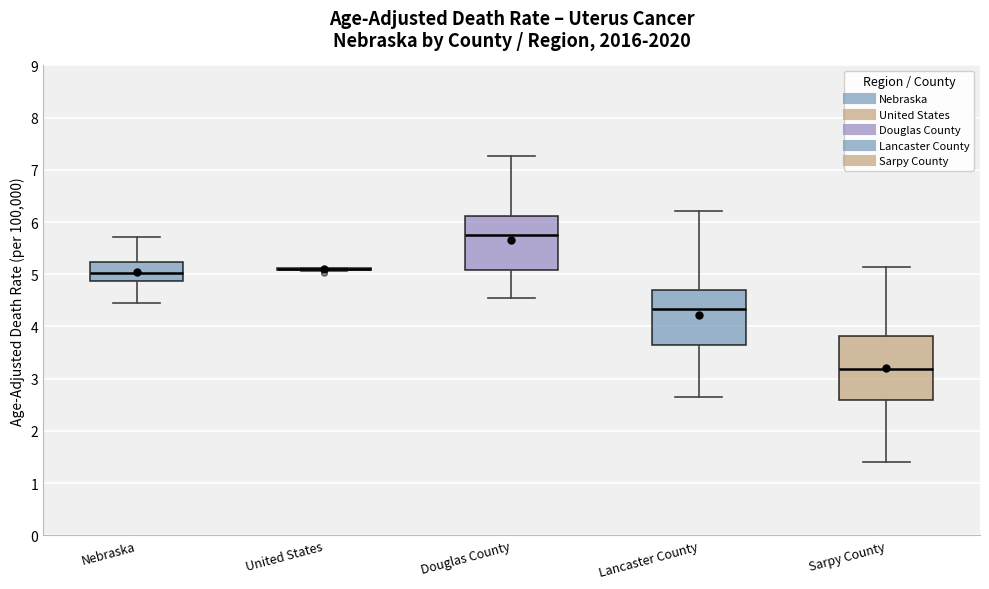

Where is the upper edge of the box for Douglas County on the y-axis? The values are not printed on the chart, so give them approximately, as read against the axis.

6.1